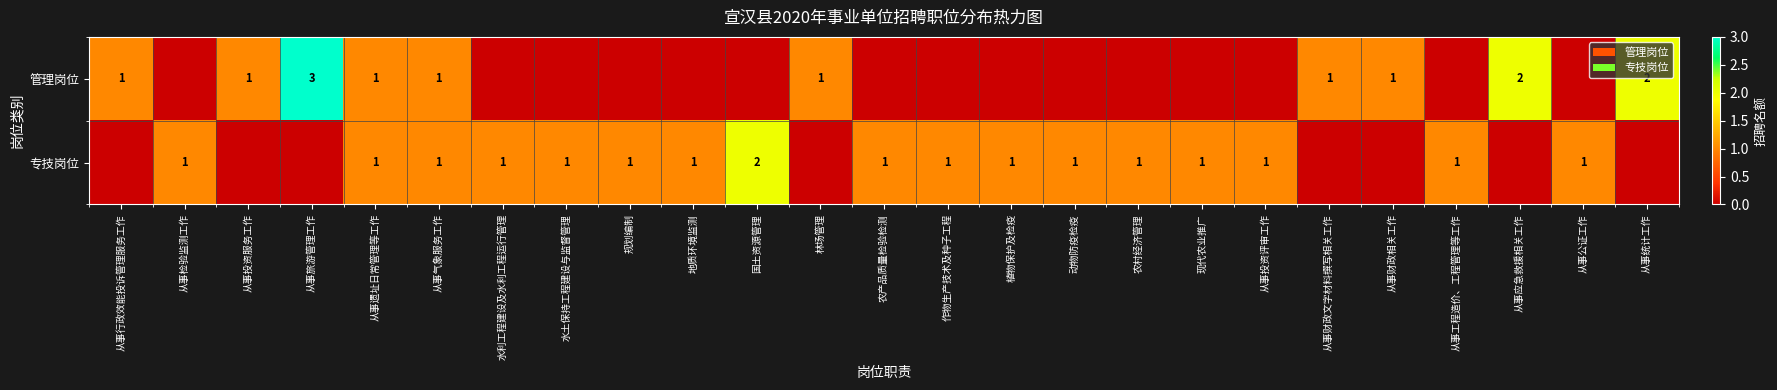

The 管理岗位 series shows 1 at 从事行政效能投诉管理服务工作. True or false?

True